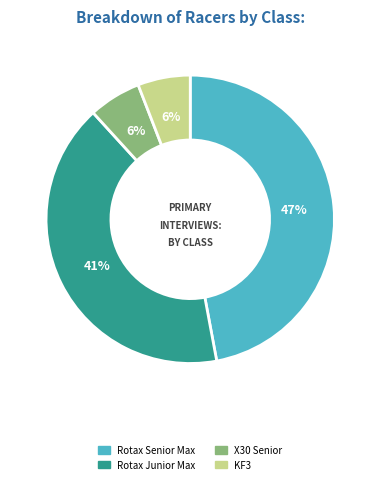

Does any single category account for the majority?

No